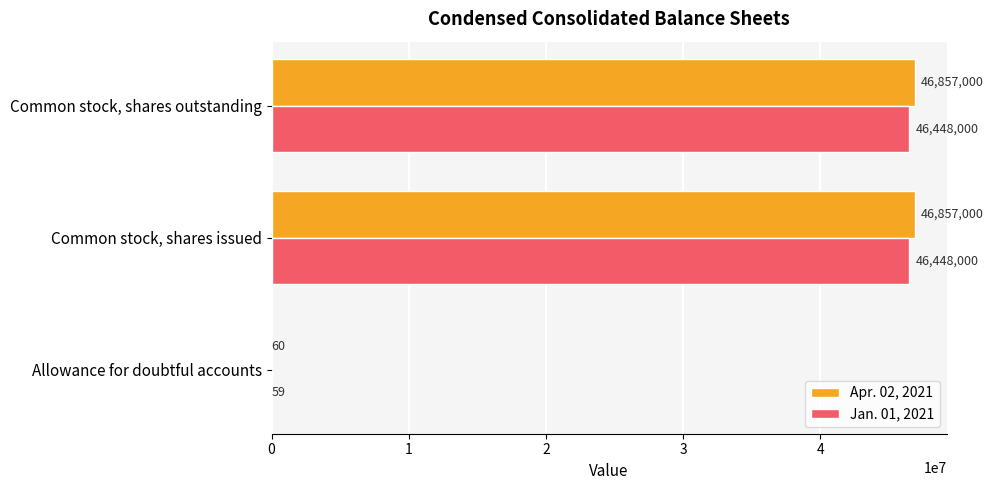

Is it true that Apr. 02, 2021 equals 46857000 at Common stock, shares issued?

True